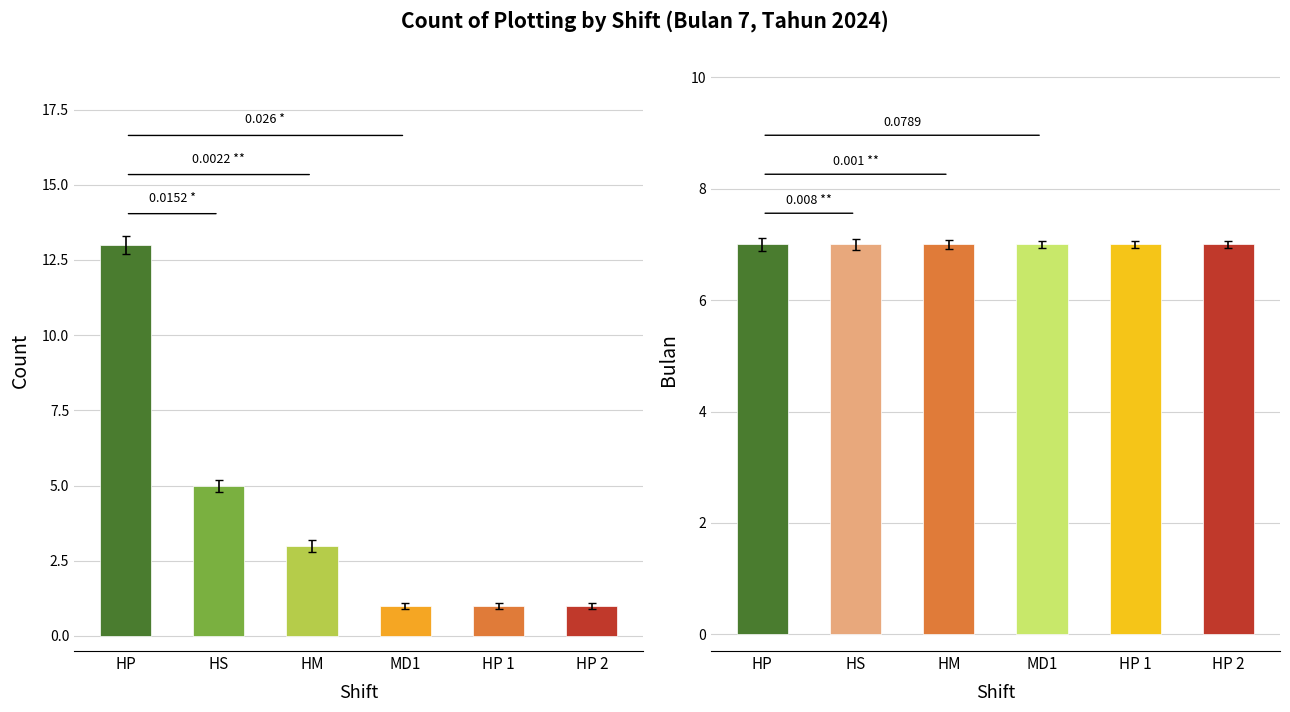

How many groups of bars are there?

6